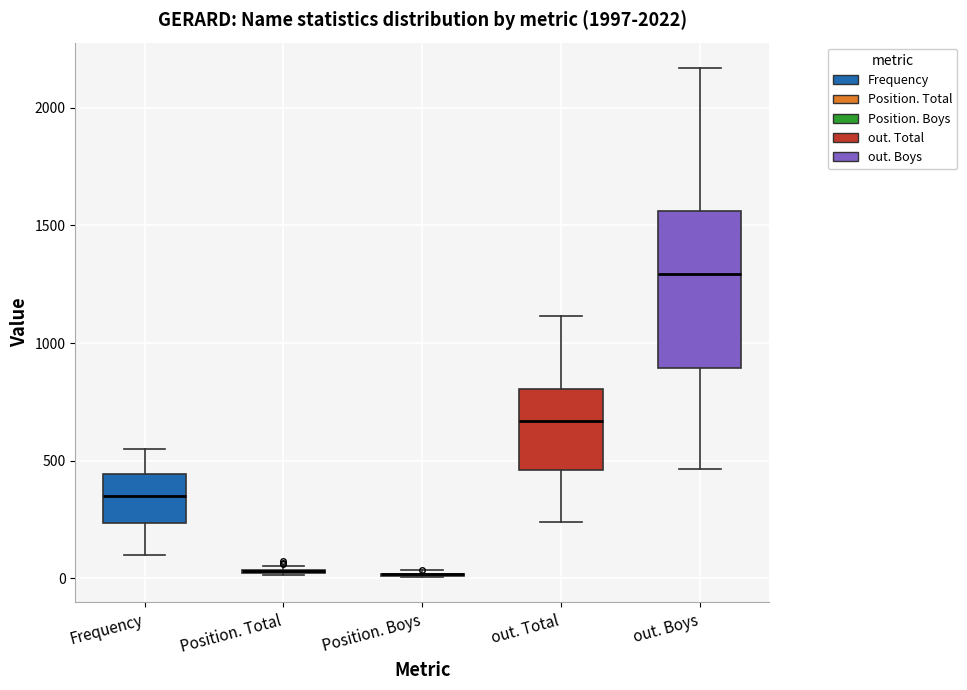

Which box is the tallest, from its lower edge to its upper edge?

out. Boys